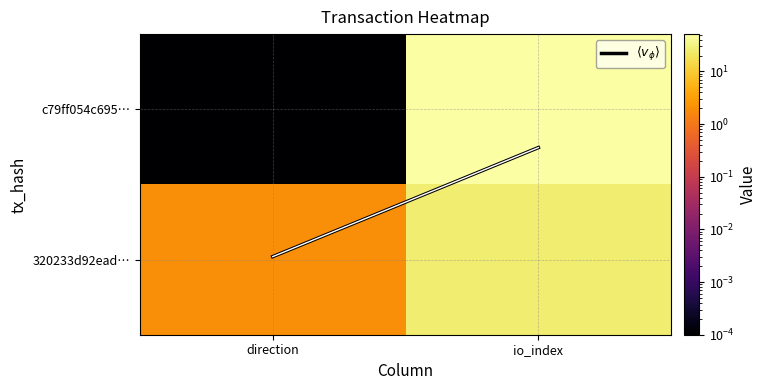

How many categories are shown in the chart?

2